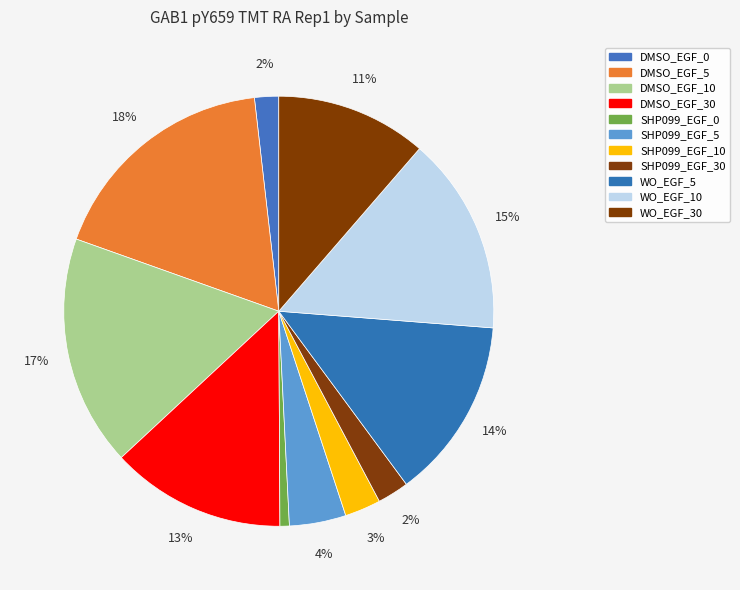

Count the number of slices in the pie.

11